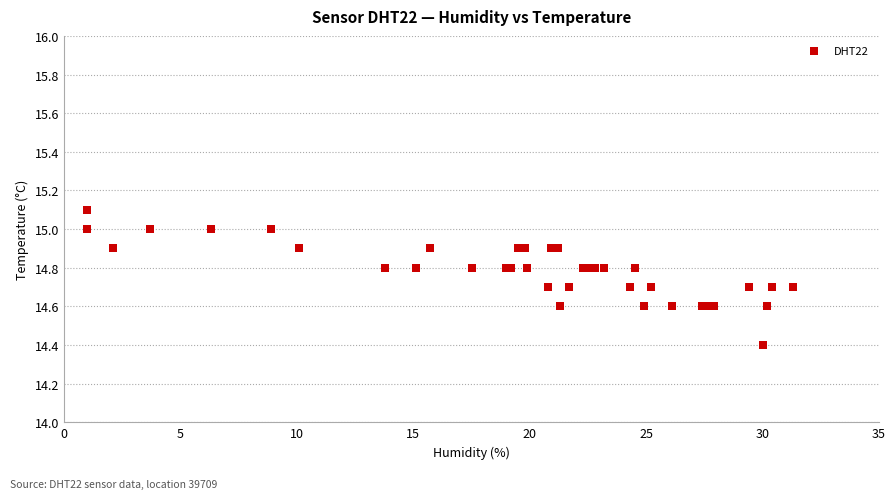

What Y value in the scatter plot is closest to 14?

14.4